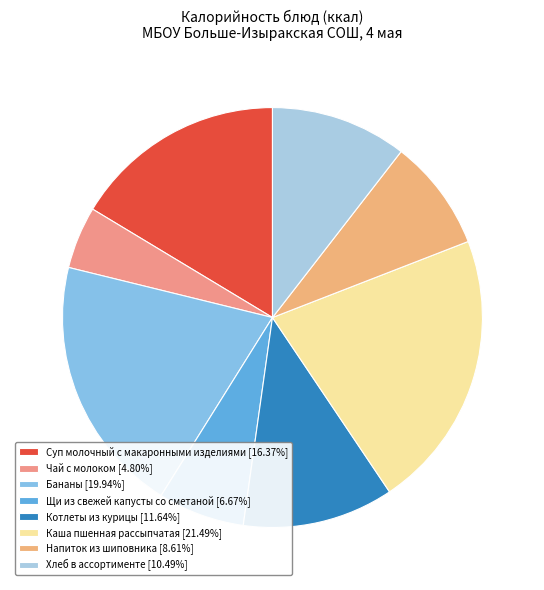

Is it true that Чай с молоком is 19% of the pie?

False